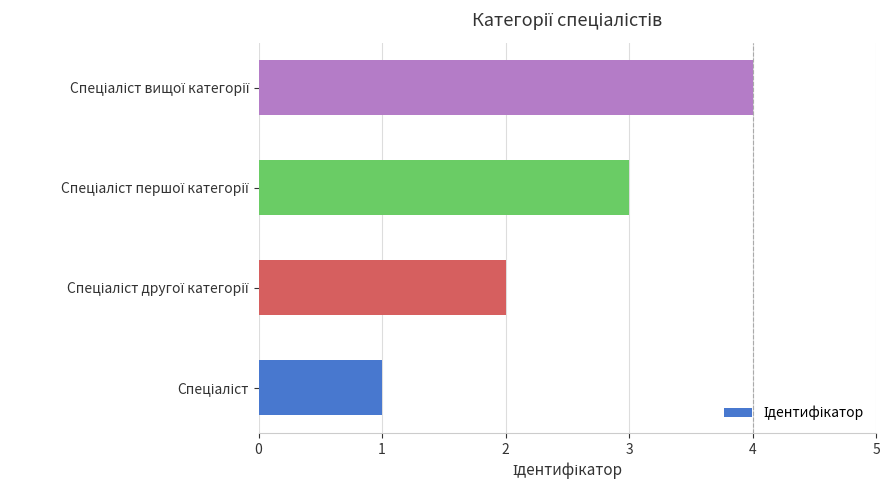

What is the difference between the maximum and minimum values?

3